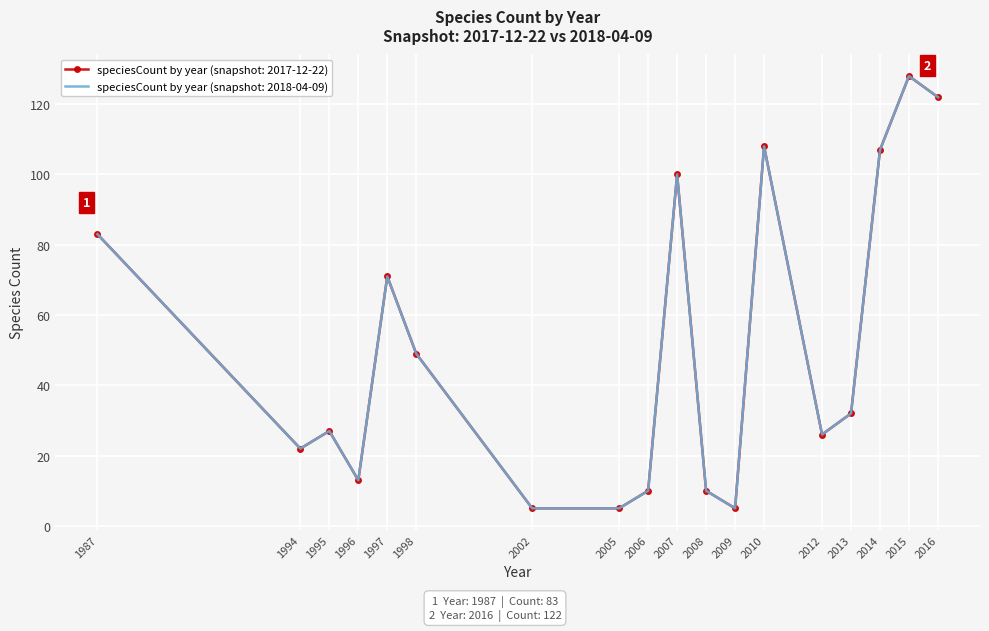

What are all the series names shown in the legend?

speciesCount by year (snapshot: 2017-12-22), speciesCount by year (snapshot: 2018-04-09)